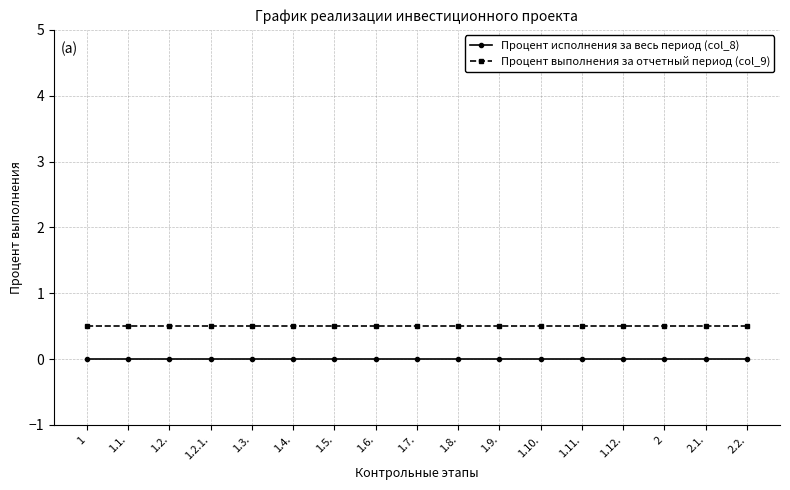

What is the greatest value displayed?

0.5